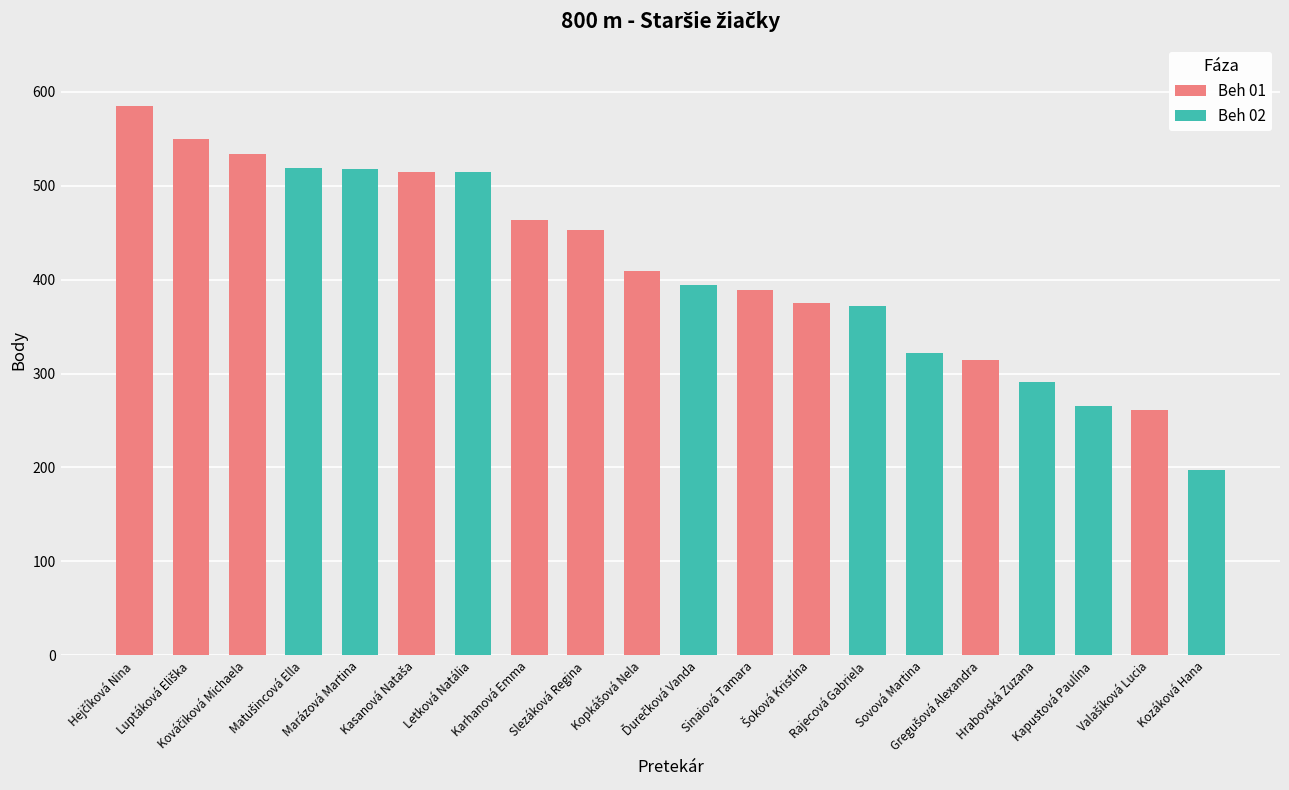

Where is Beh 01 nearest to the value 292?

Gregušová Alexandra